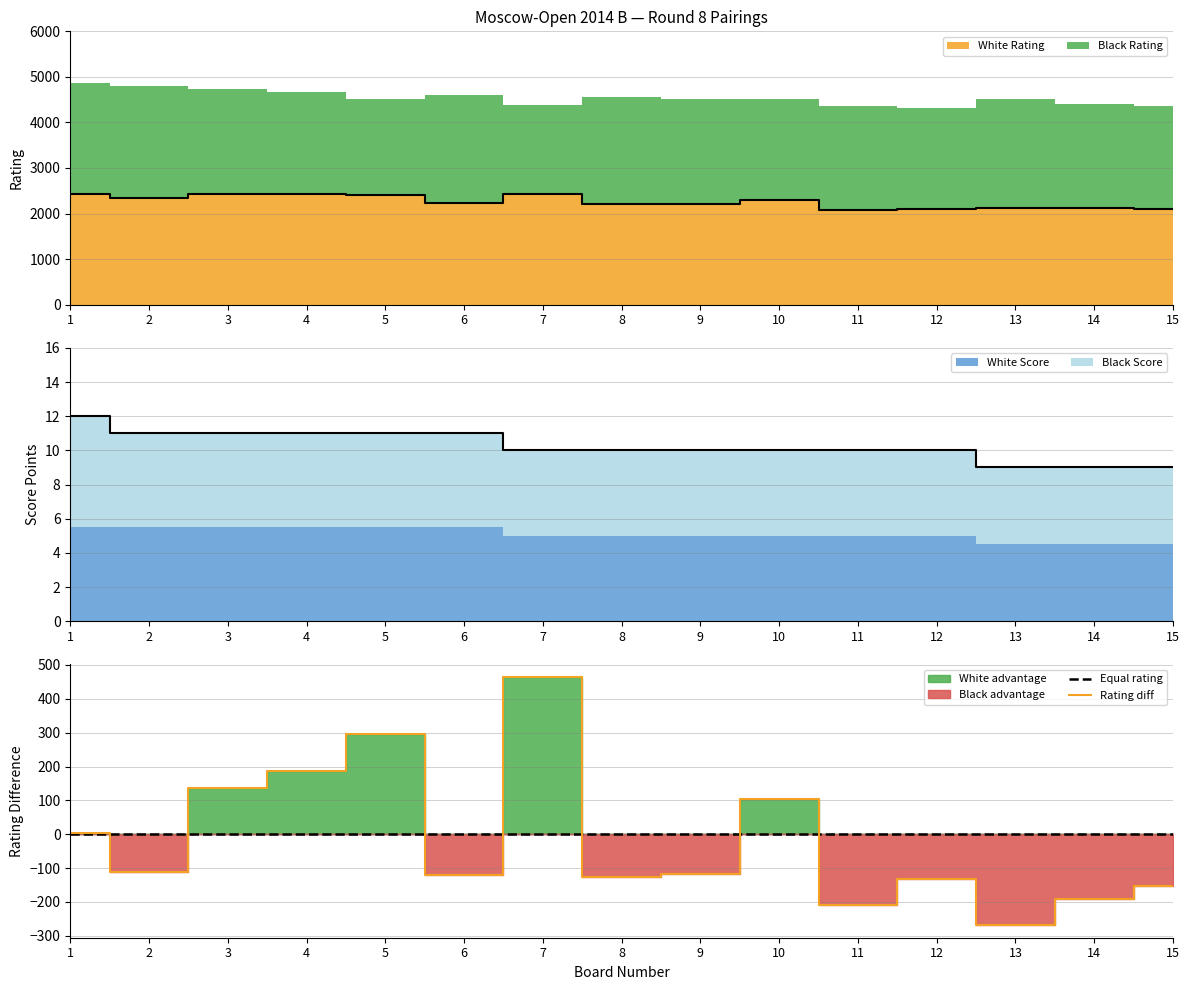

Reading right to left, transcribe all the data shown in this chart.

White Rating: 2105.0	2112.0	2119.0	2095.0	2080.0	2307.0	2201.0	2220.0	2428.0	2238.0	2400.0	2428.0	2439.0	2340.0	2438.0
Black Rating: 2259.0	2303.0	2388.0	2228.0	2288.0	2202.0	2319.0	2345.0	1963.0	2359.0	2105.0	2241.0	2303.0	2452.0	2433.0
White Points: 4.5	4.5	4.5	5.0	5.0	5.0	5.0	5.0	5.0	5.5	5.5	5.5	5.5	5.5	5.5
Black Points: 4.5	4.5	4.5	5.0	5.0	5.0	5.0	5.0	5.0	5.5	5.5	5.5	5.5	5.5	6.5